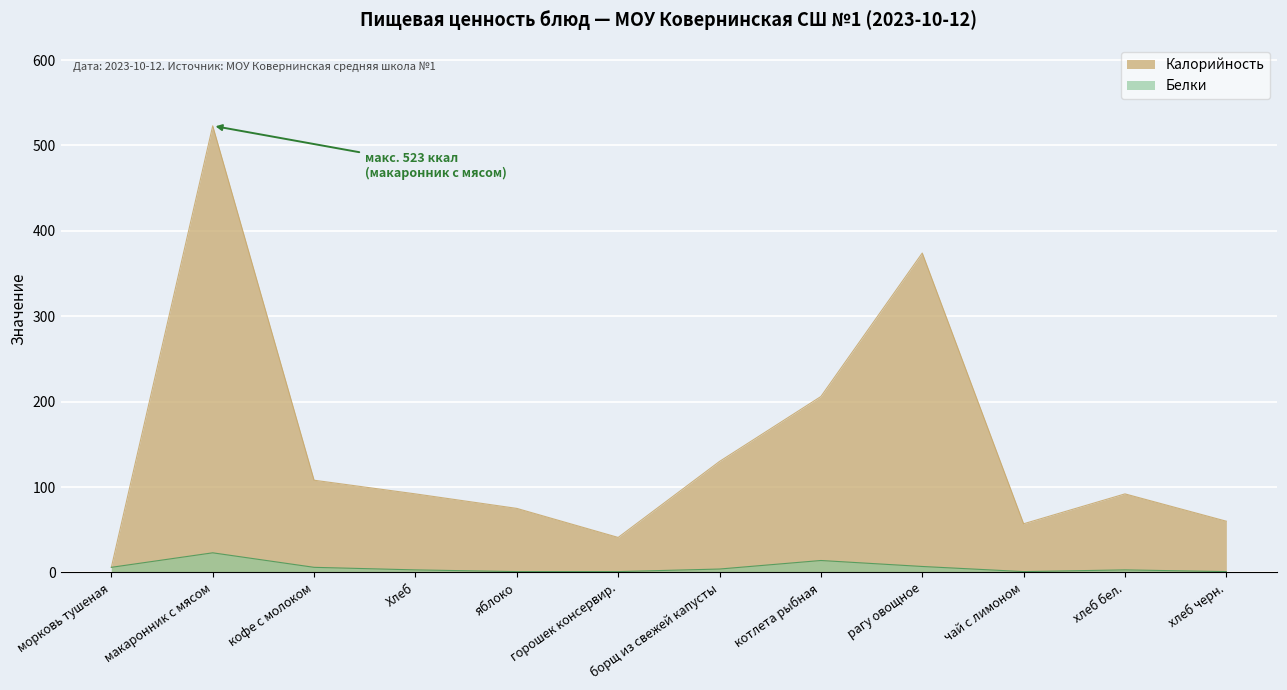

What is the highest value of the Калорийность series?

523